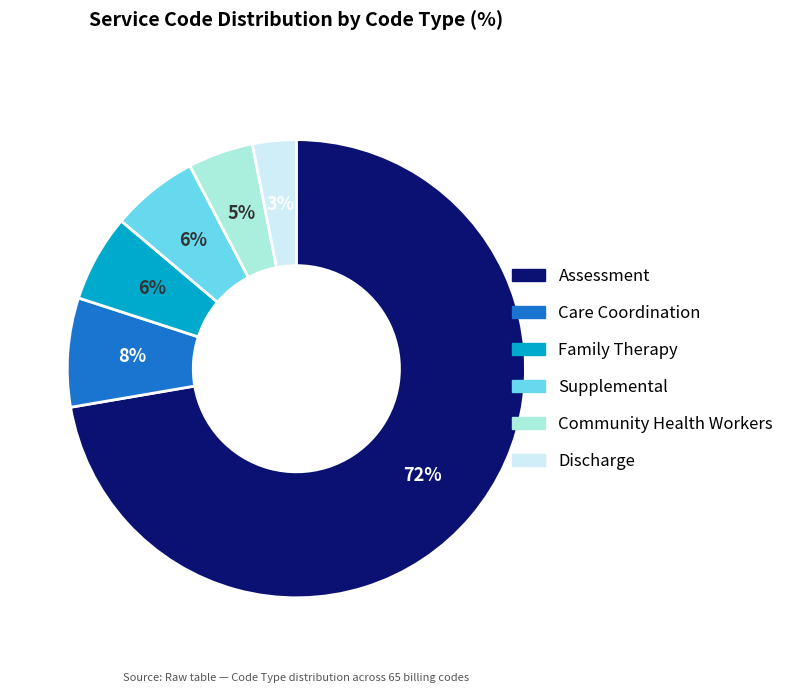

The Supplemental slice represents 1% of the pie. True or false?

False